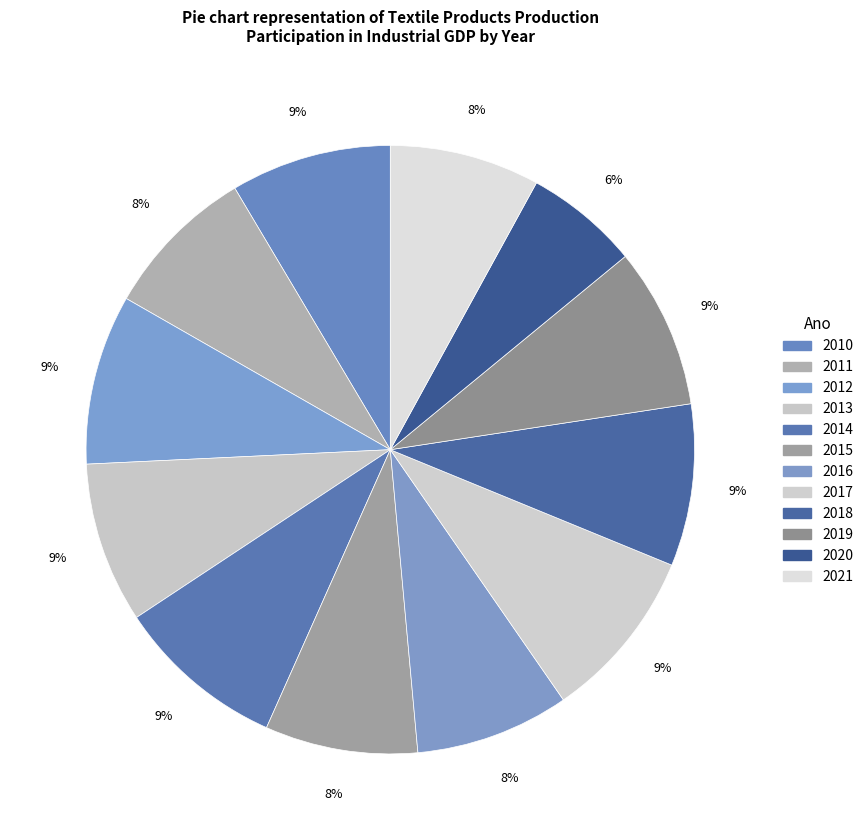

True or false: 2014 accounts for 1% of the total.

False